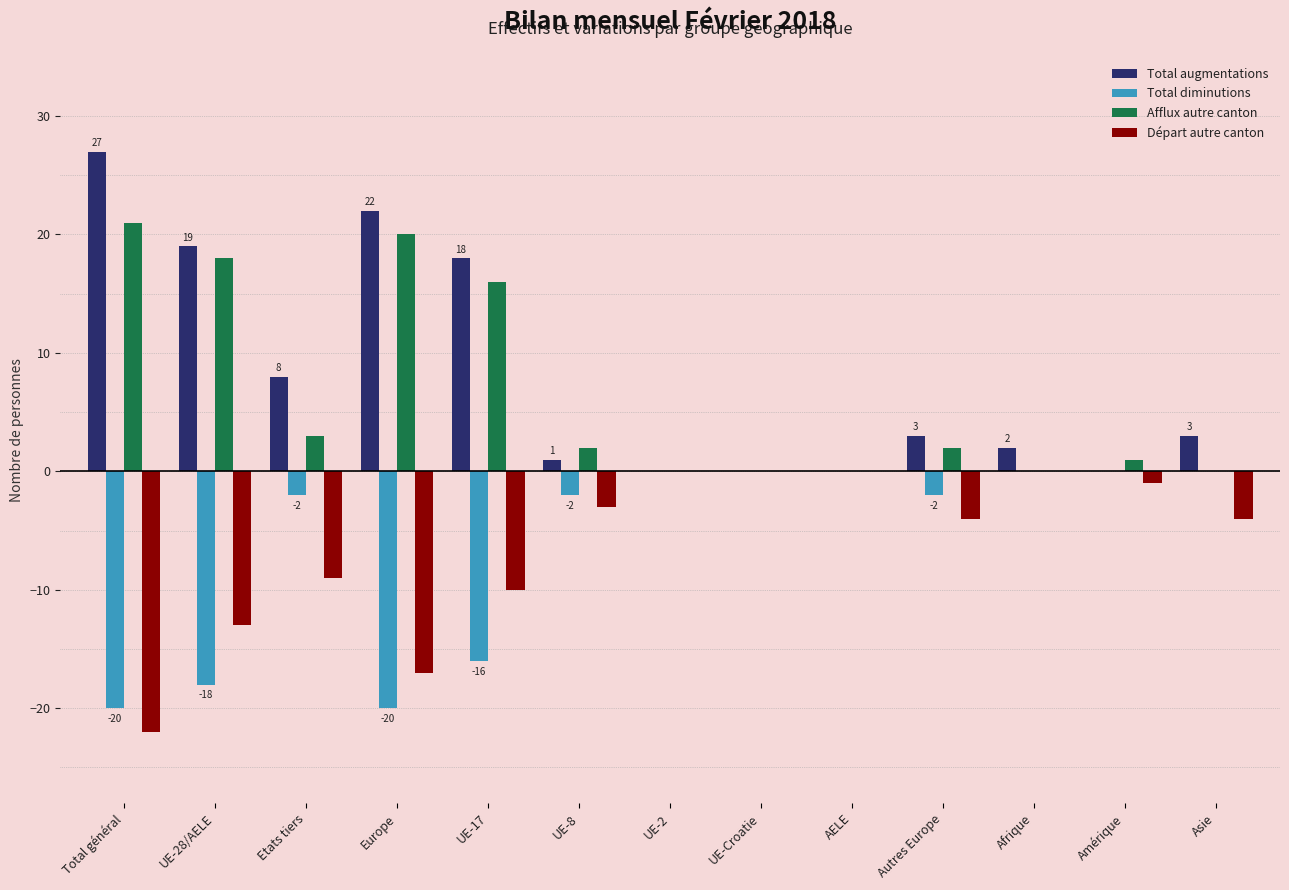

What is the total value across all series at Asie?

-1